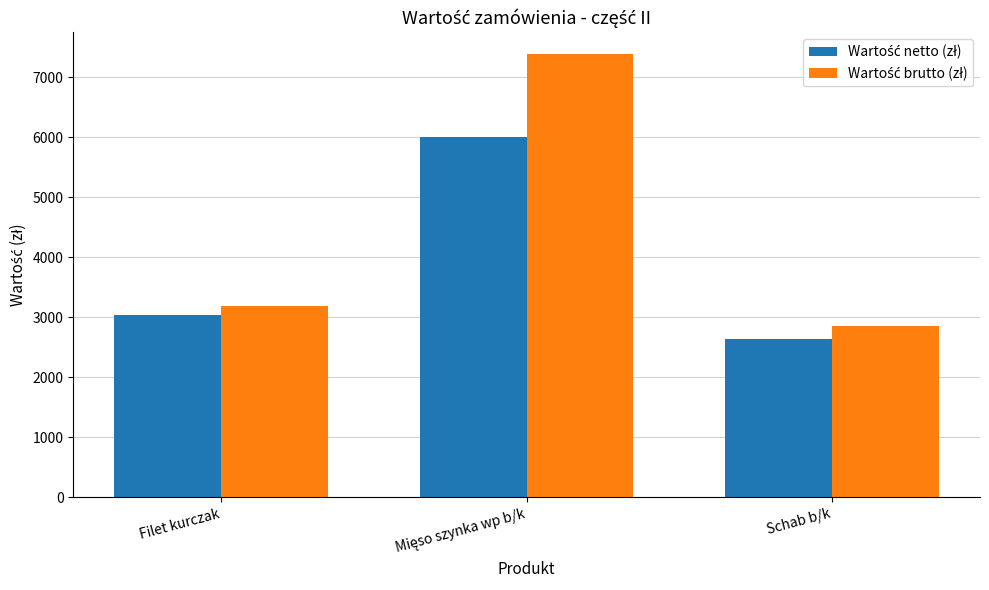

Which label corresponds to the smallest value in the chart?

Schab b/k